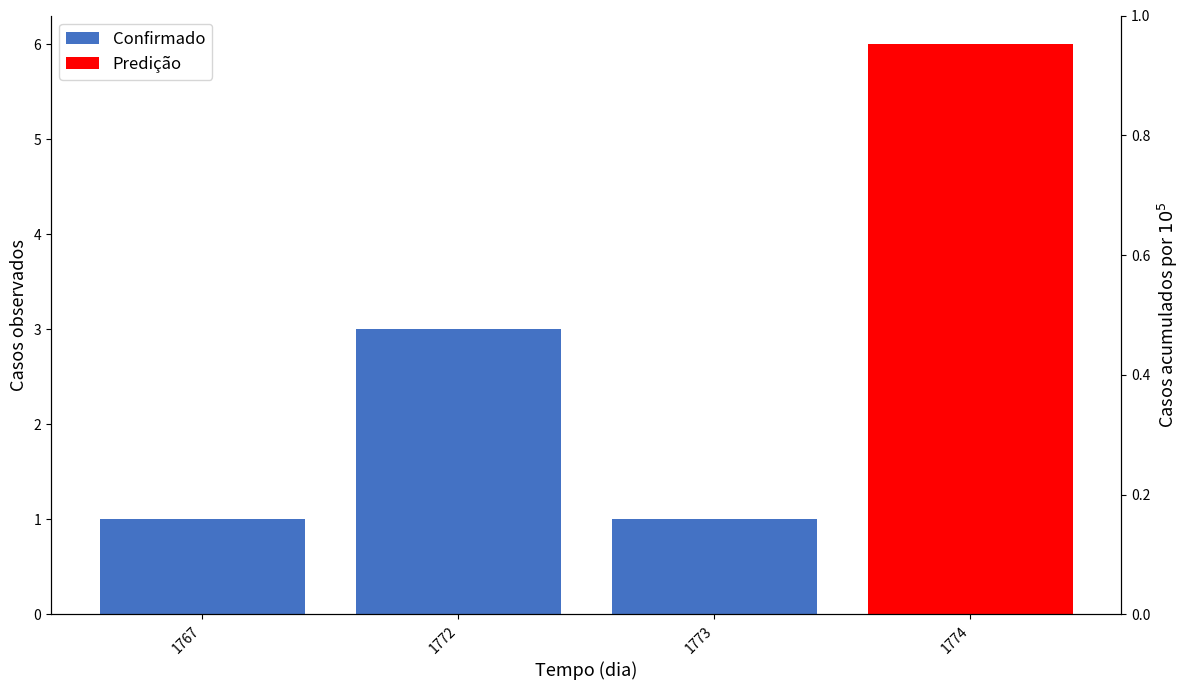

What is the difference between the maximum and minimum values?

2